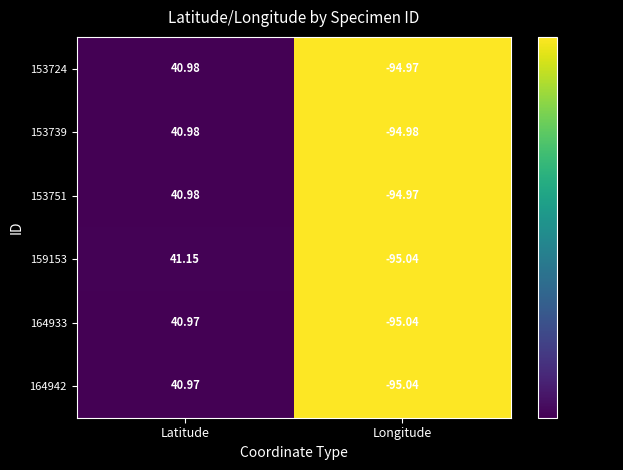

List the labels in order of 153751 value, largest first.

Latitude, Longitude